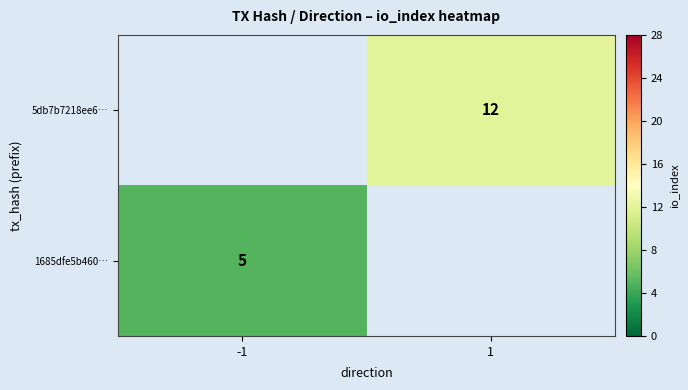

The value of 1685dfe5b460… at -1 is 2. True or false?

False